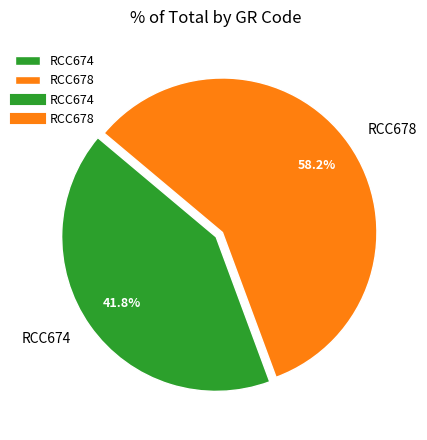

Between RCC674 and RCC678, which is larger?

RCC678